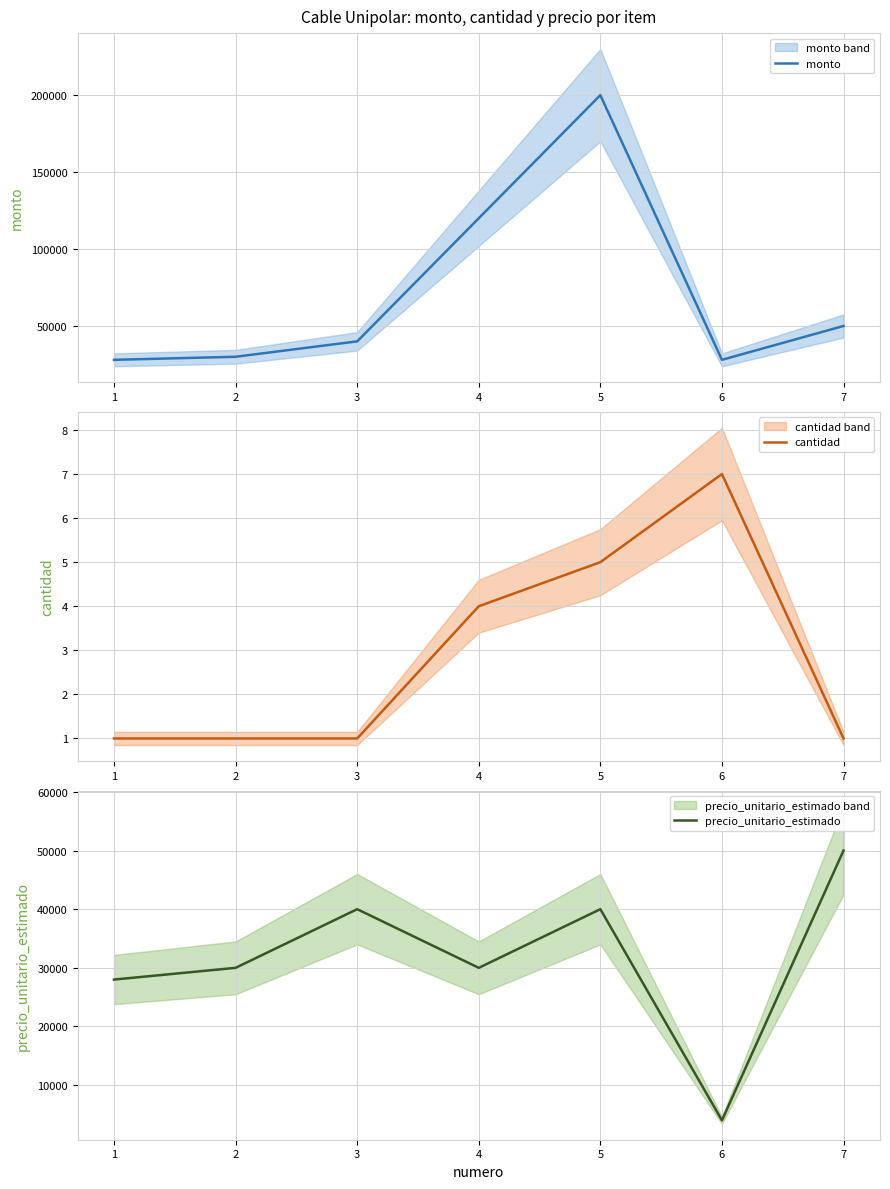

What is the difference between the maximum and minimum values in the cantidad series?

6